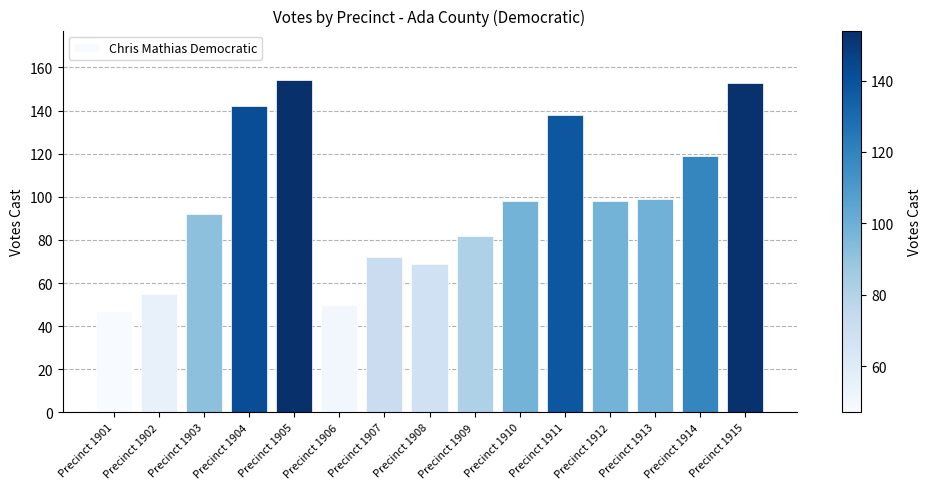

Count the number of data series in this chart.

1